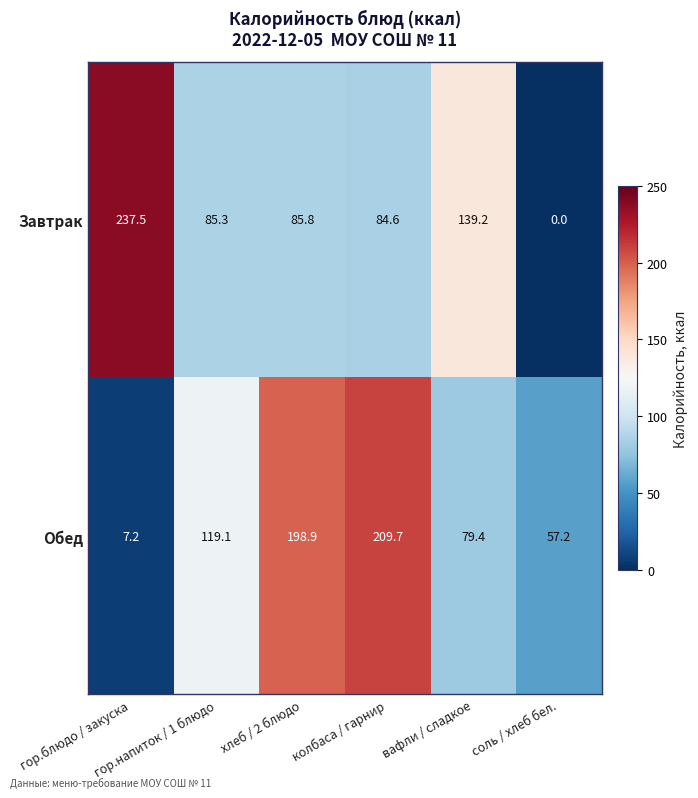

List the series in order of their overall mean, highest first.

Обед, Завтрак